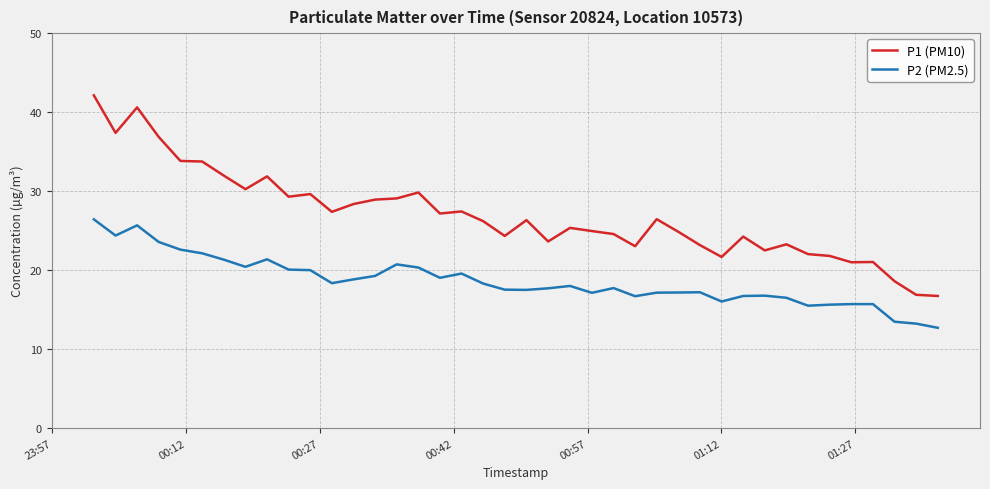

What is the lowest value of the P2 (PM2.5) series?

12.7